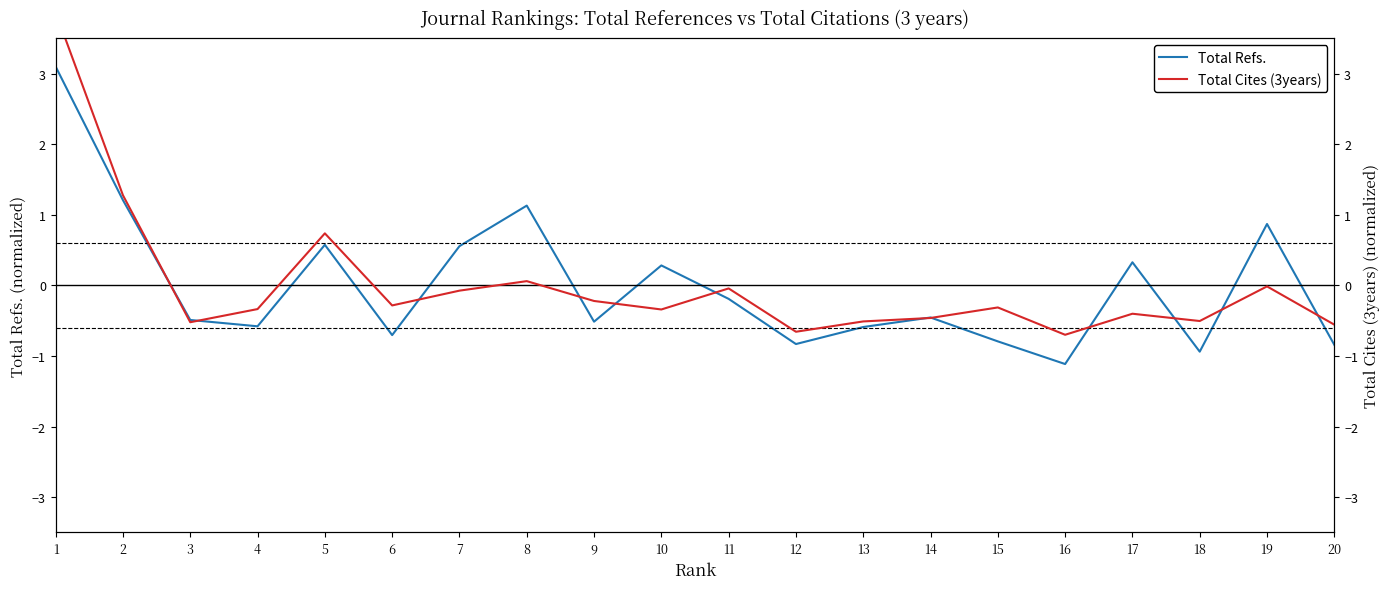

Does the chart display data point markers on the line(s)?

No